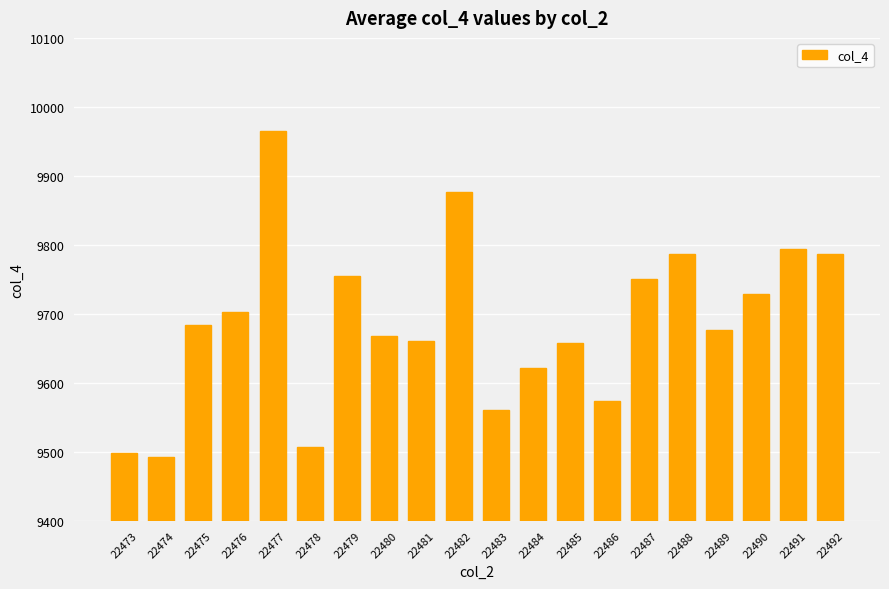

What is the greatest value displayed?

9965